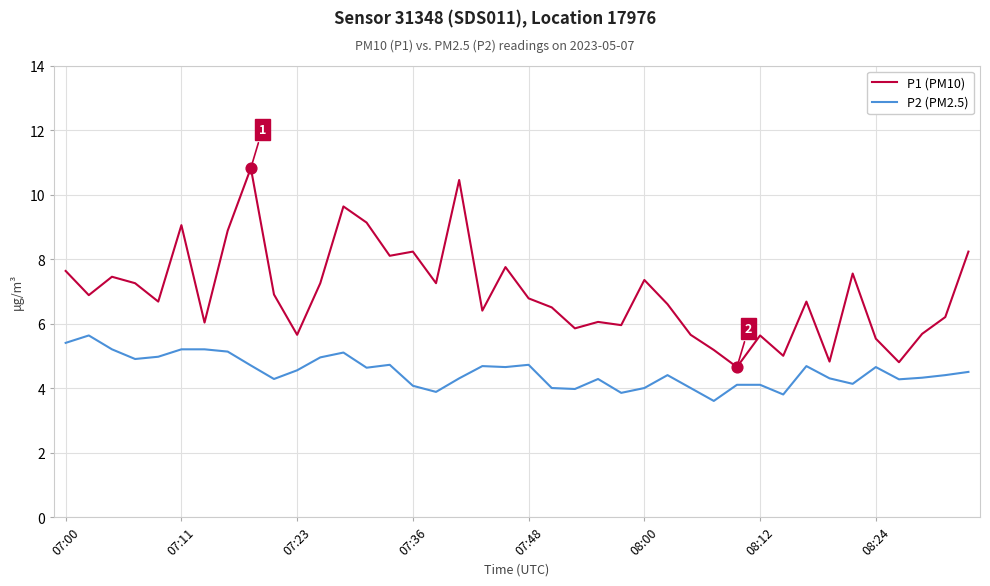

Which series has the largest range (max minus min)?

P1 (PM10)